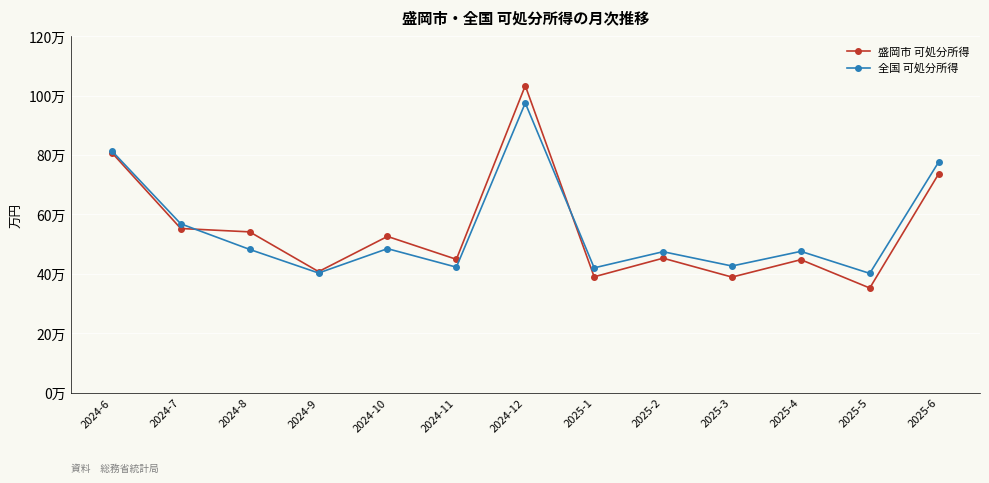

Reading left to right, transcribe all the data shown in this chart.

盛岡市 可処分所得: 807664	552444	541117	407267	525821	448664	1033331	389891	452493	388867	447486	352080	736396
全国 可処分所得: 813616	568191	482029	402605	484600	422337	975024	419972	474345	426178	475520	401312	776288